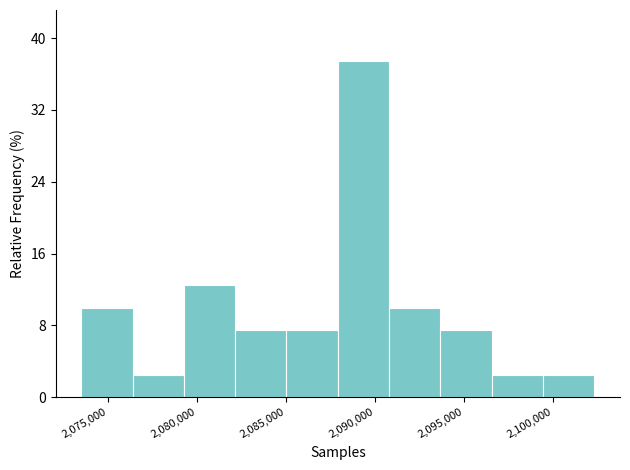

What is the height of the bar covering 2096500 to 2099500 on the x-axis? Neither the bar edges nor the heights are printed on the chart, so give them approximately, as read against the axes.

3